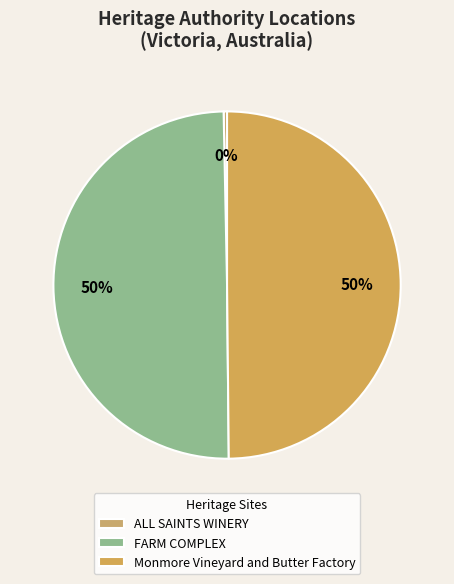

To the nearest percent, what is the average slice percentage?

33%